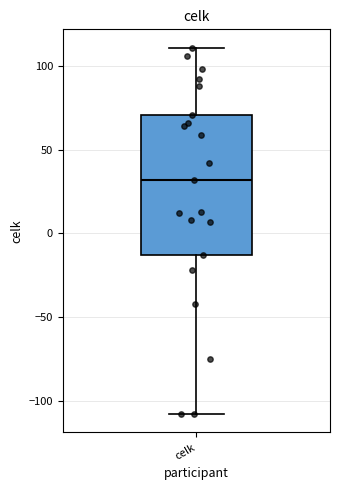

Where does the median line of the box for celk sit on the y-axis? The values are not printed on the chart, so give them approximately, as read against the axis.

30